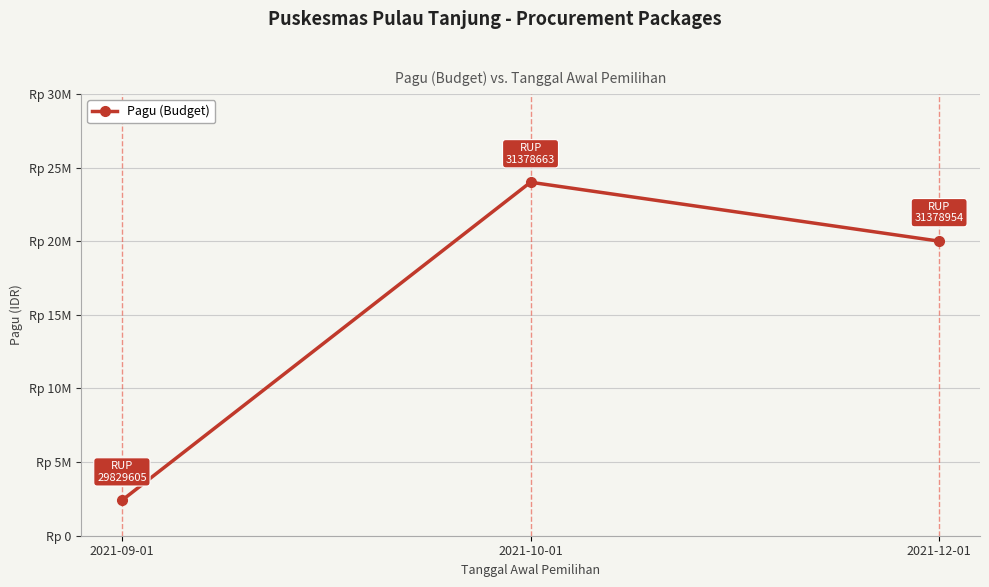

Reading left to right, transcribe all the data shown in this chart.

2021-09-01=2400000	2021-10-01=24000000	2021-12-01=20000000